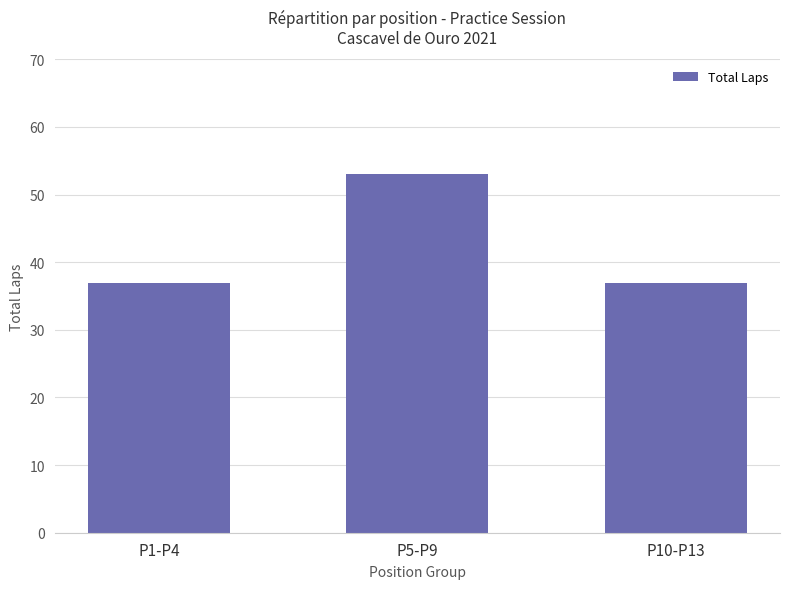

Reading left to right, list all the values displayed in this chart.

P1-P4=37	P5-P9=53	P10-P13=37